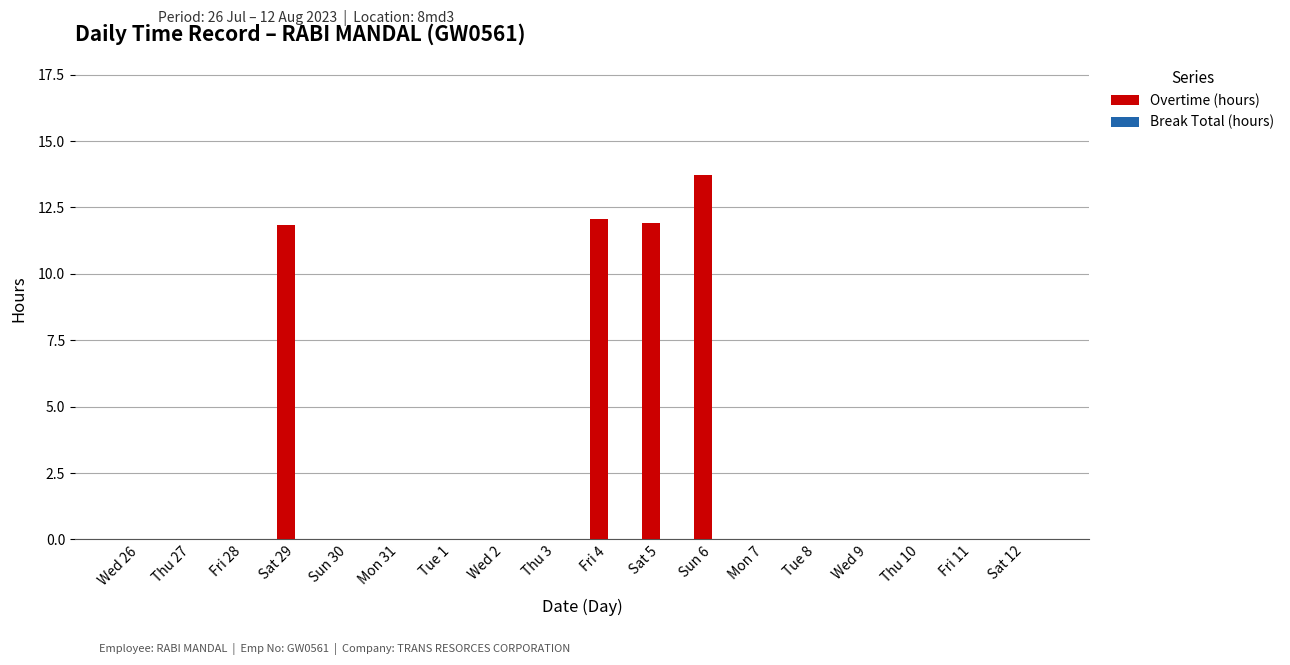

The value at Sat 5 is 3.8. True or false?

False